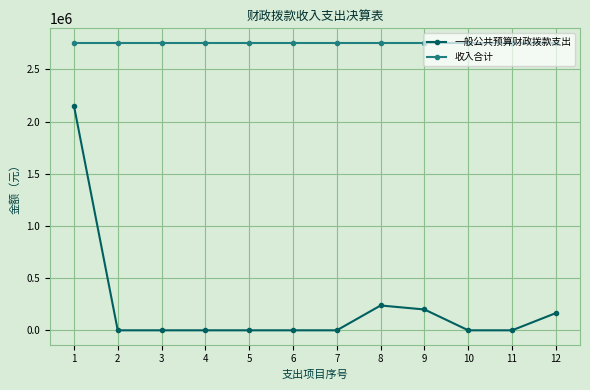

Between 9 and 10, which series saw the biggest shift?

一般公共预算财政拨款支出